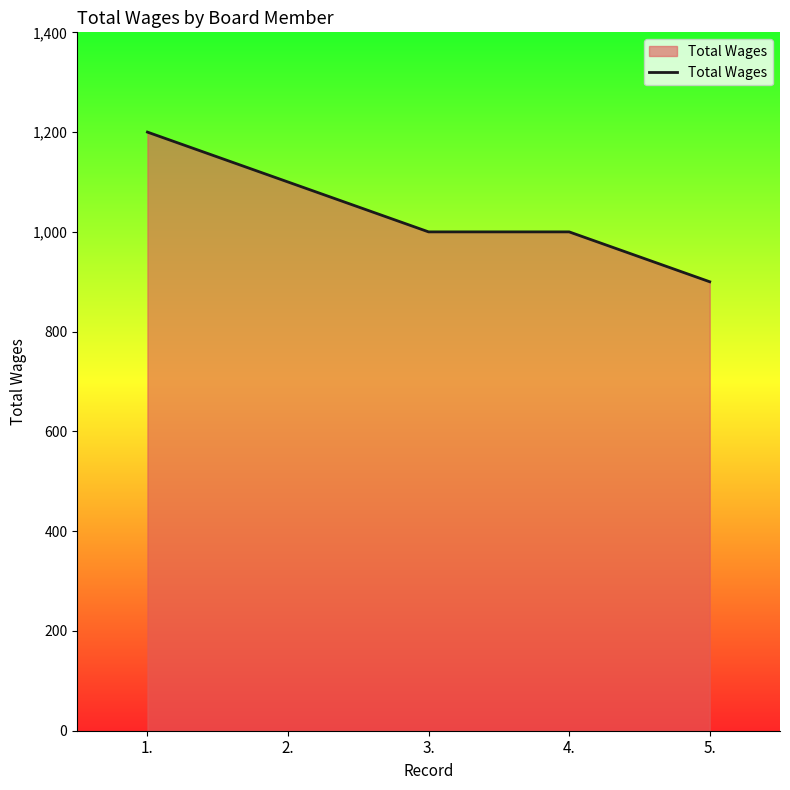

Does the chart display data point markers on the line(s)?

No